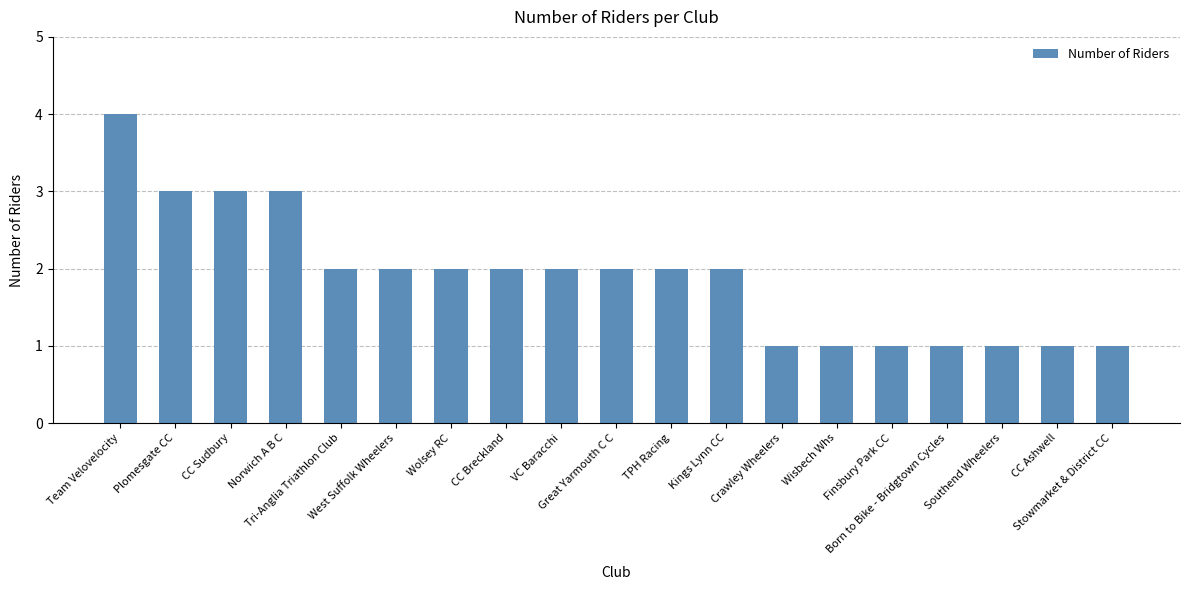

How many bars are there in total?

19